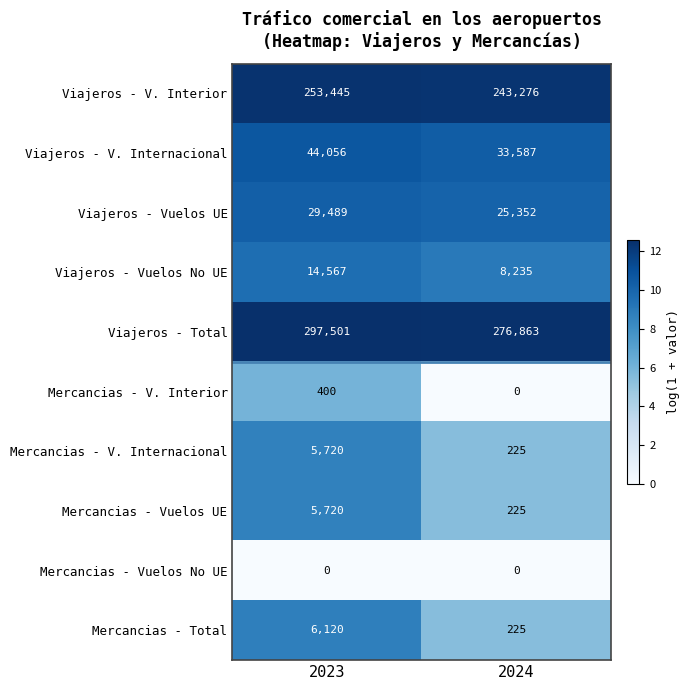

At how many categories does at least one series exceed 9?

2